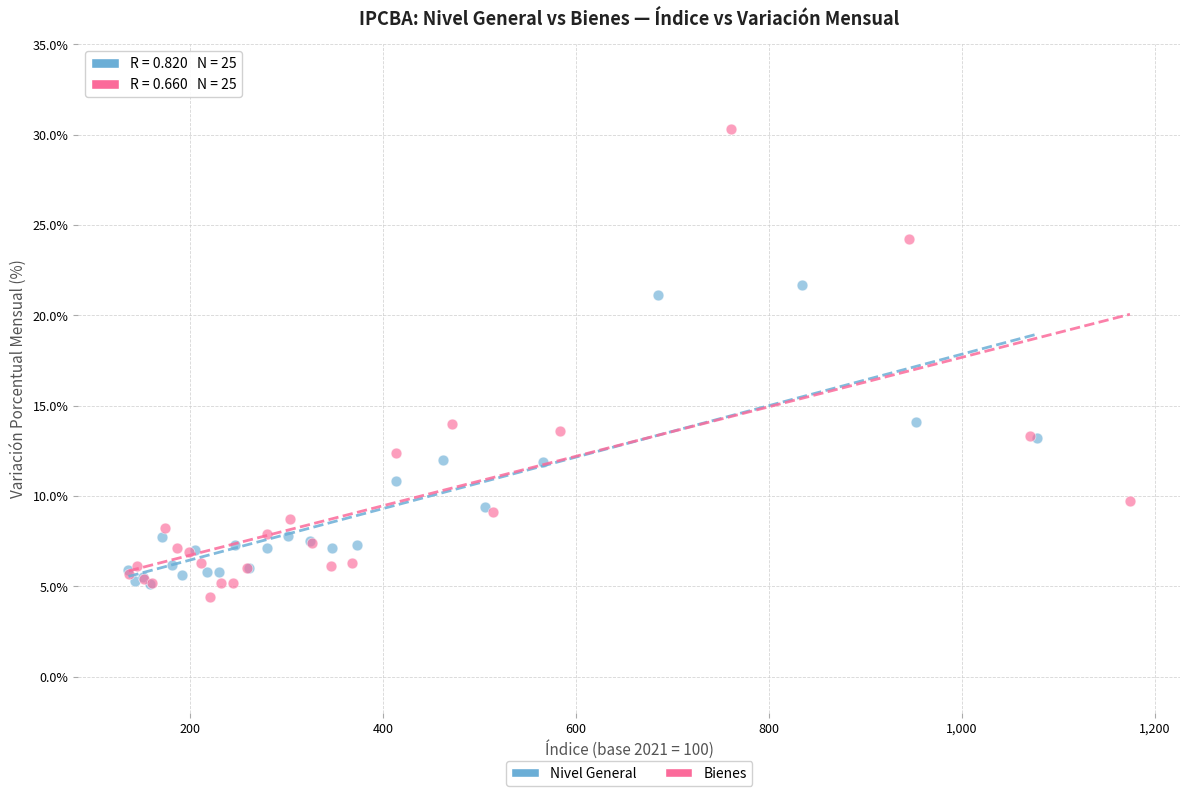

Which series contains the highest Y value?

Bienes